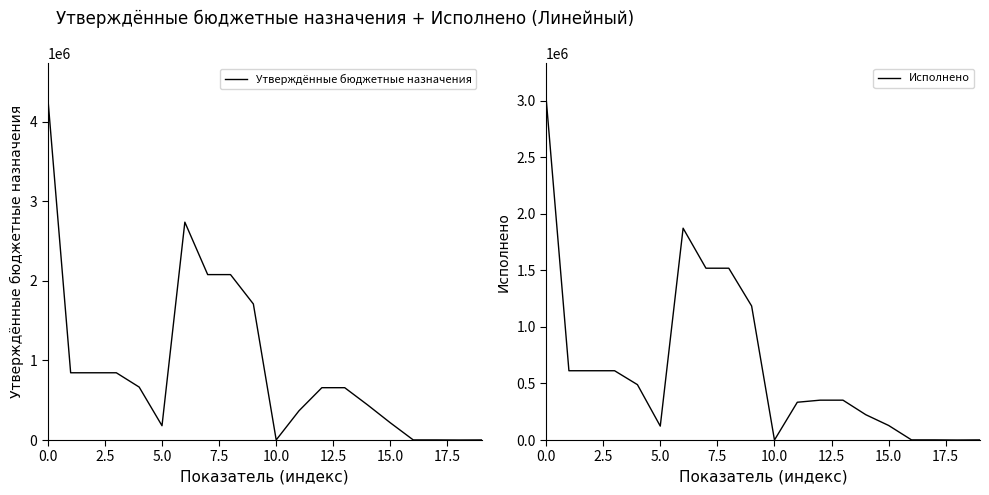

What value does the Утверждённые бюджетные назначения series have at 15.0?

216000.0